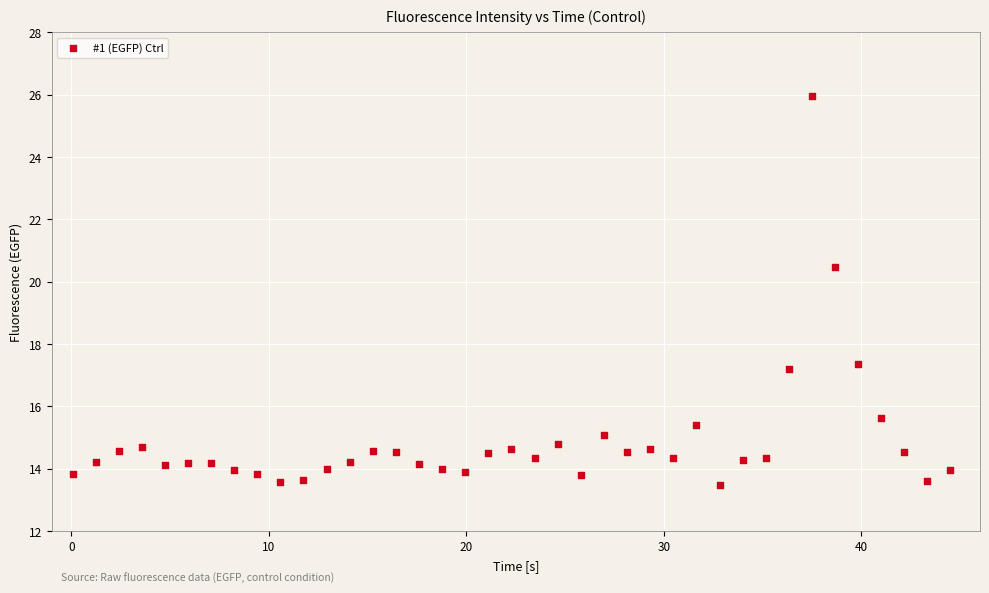

What is the range of Y values (max minus min)?

12.5